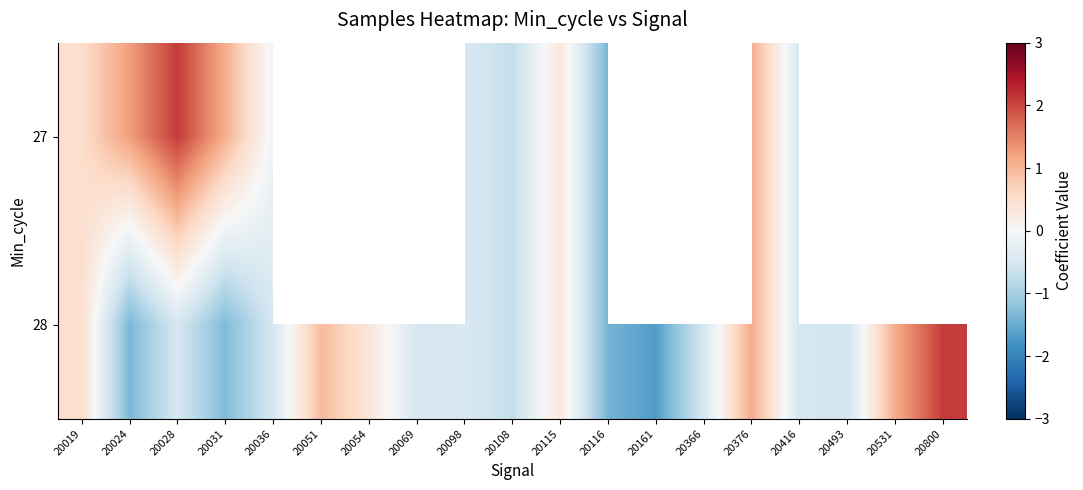

What is the greatest value displayed?

2.1